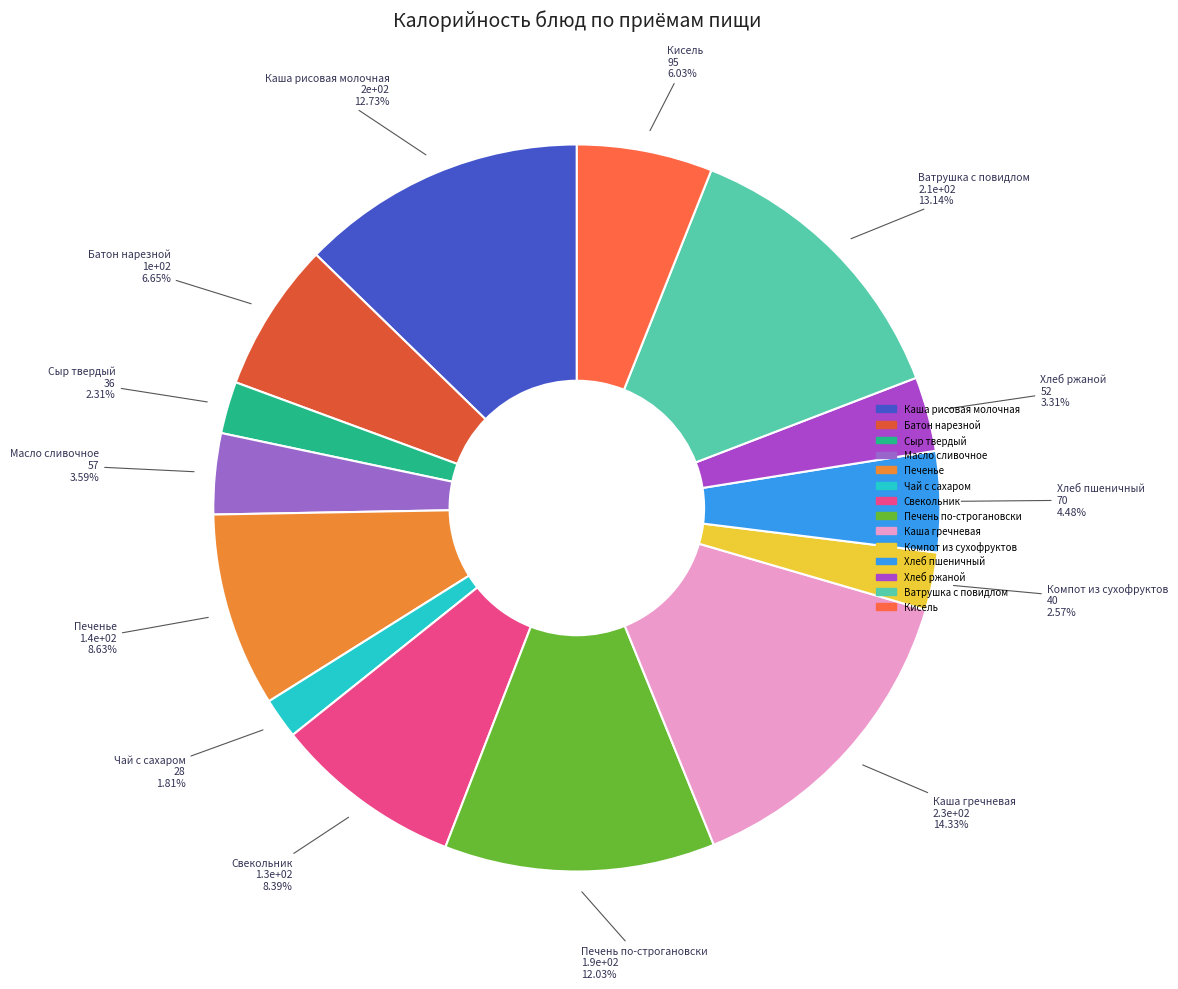

How many segments does this pie chart have?

14